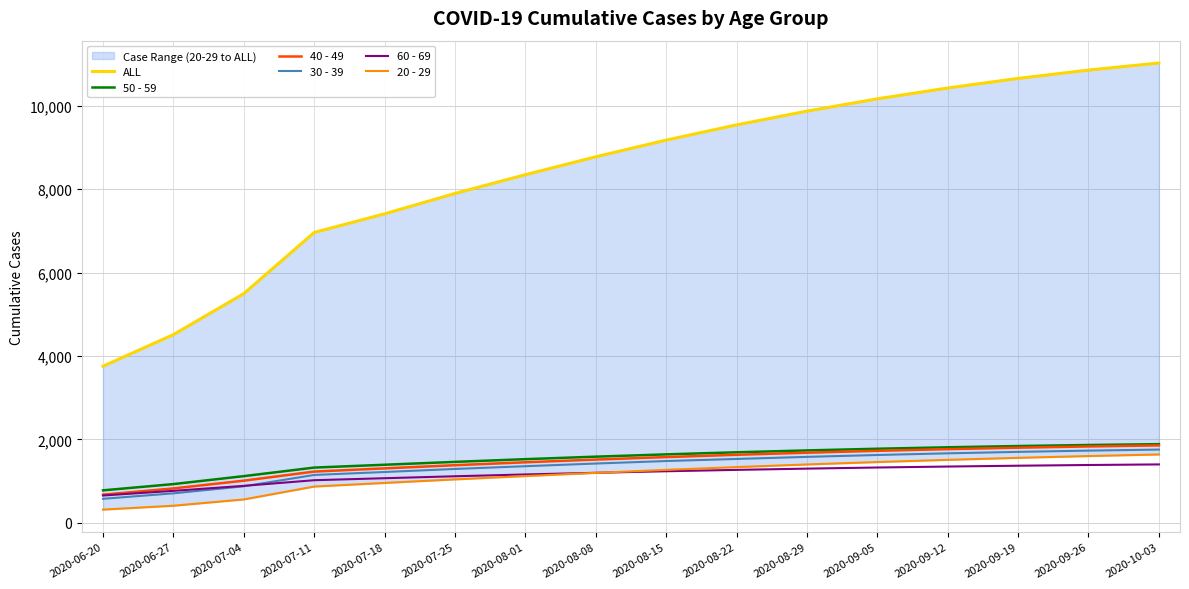

What is the total value across all series at 2020-09-05?

18076